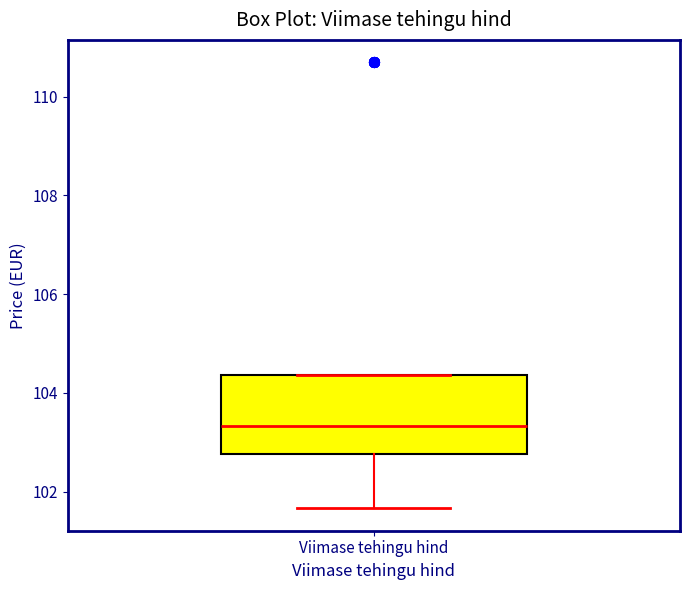

Where does the lower whisker of the box for Viimase tehingu hind end on the y-axis? The values are not printed on the chart, so give them approximately, as read against the axis.

101.6